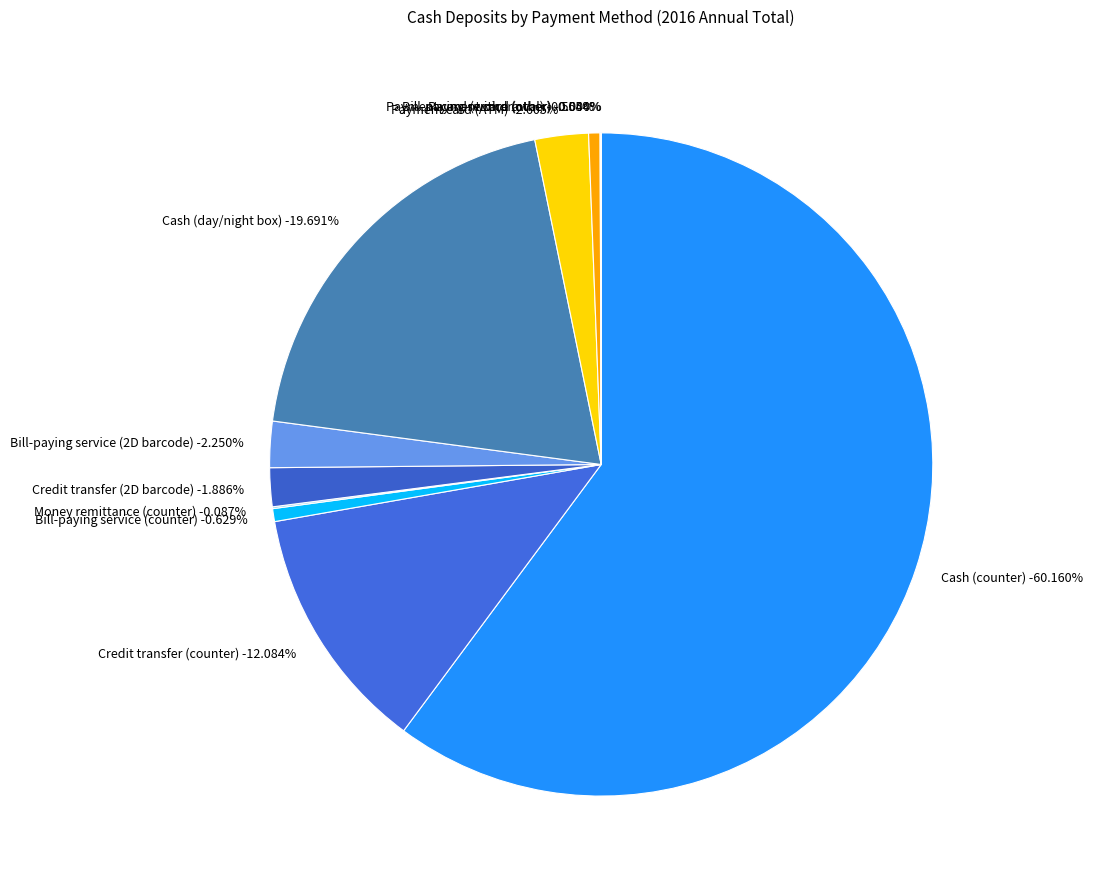

To the nearest percent, what is the difference between the largest and smallest slice percentages?

60%